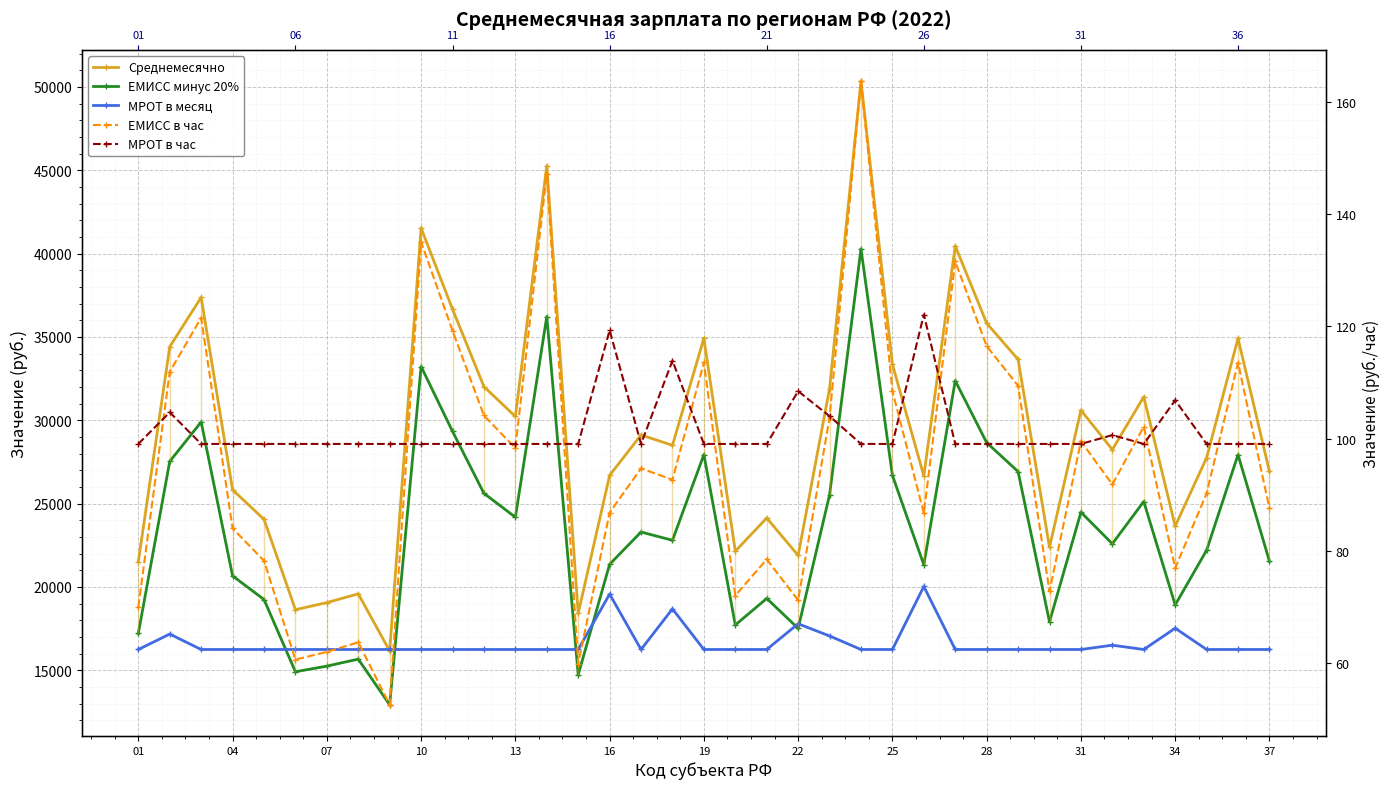

Which series has the largest range (max minus min)?

Среднемесячно